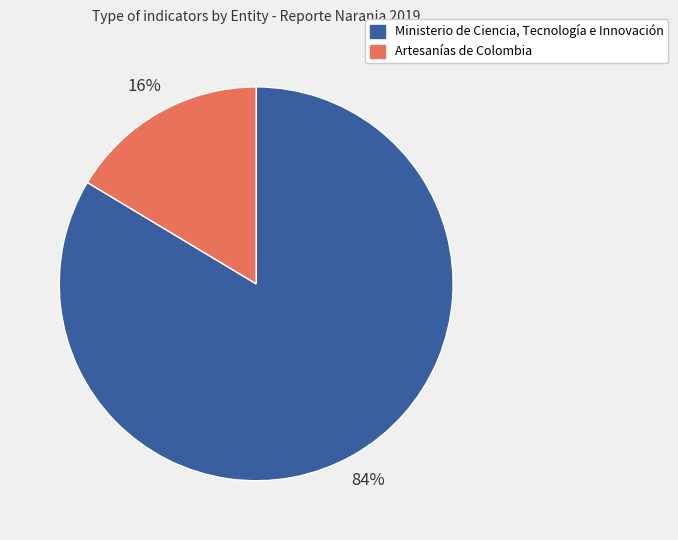

To the nearest percent, what percentage of the pie is Ministerio de Ciencia, Tecnología e Innovación?

84%